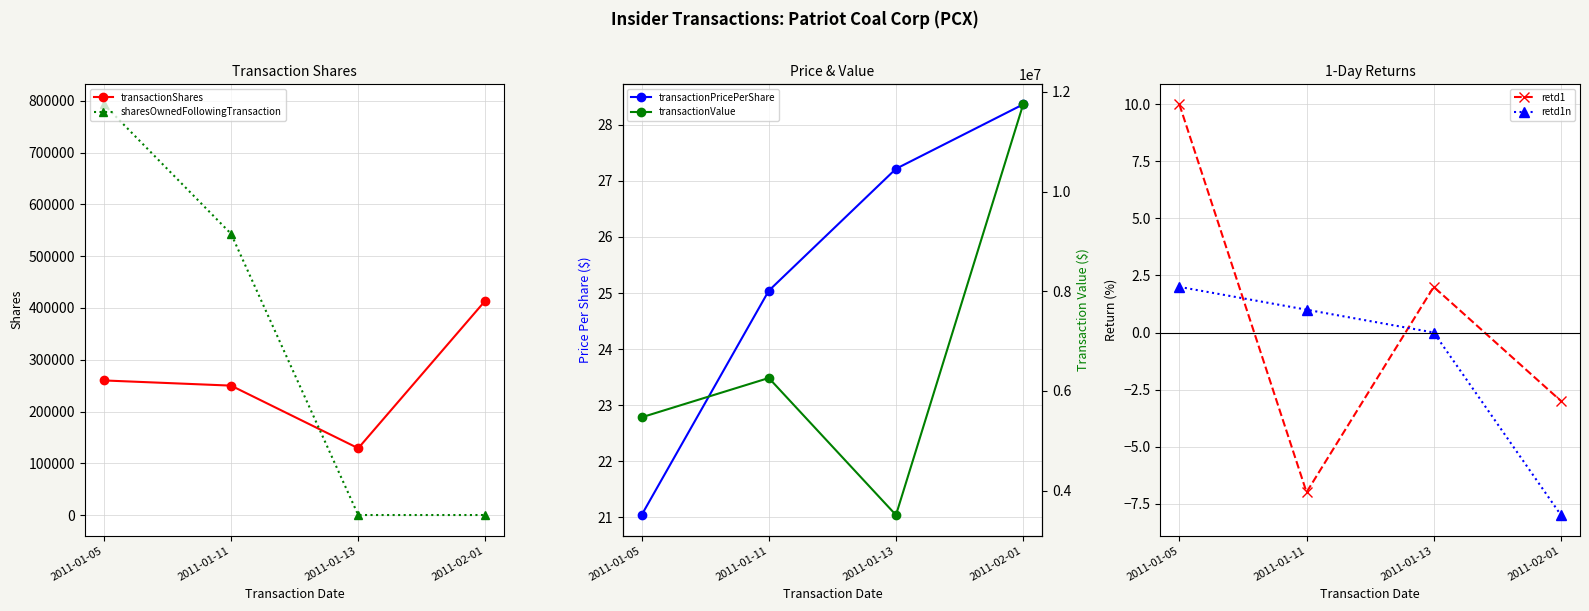

At how many categories does at least one series exceed 1923576?

4